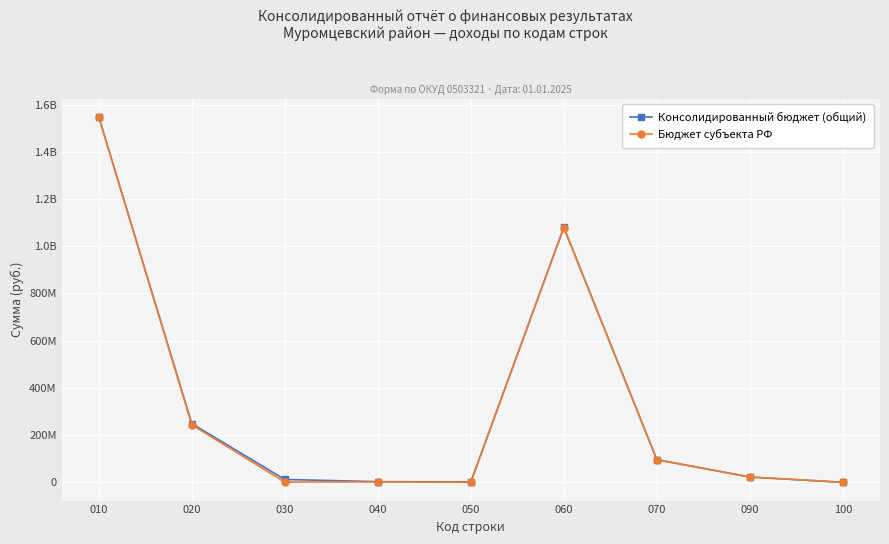

At which category is the sum across all series the highest?

010